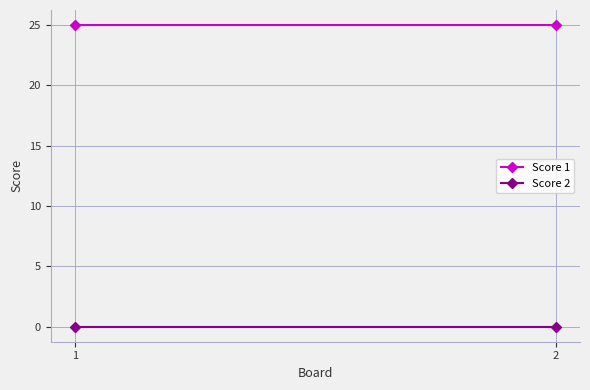

What is the value of the Score 1 point at the 2nd from the left?

25